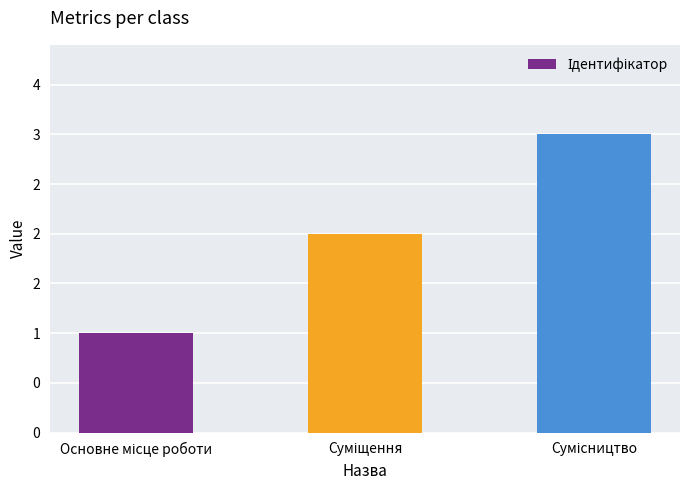

How many values are below 2?

1